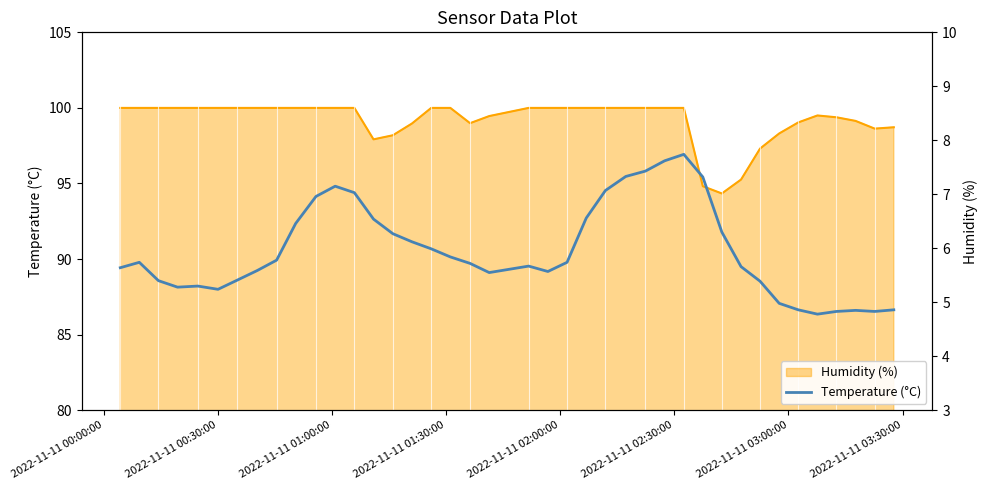

In Humidity (%), how many points are lower than both neighbors (excluding endpoints)?

4